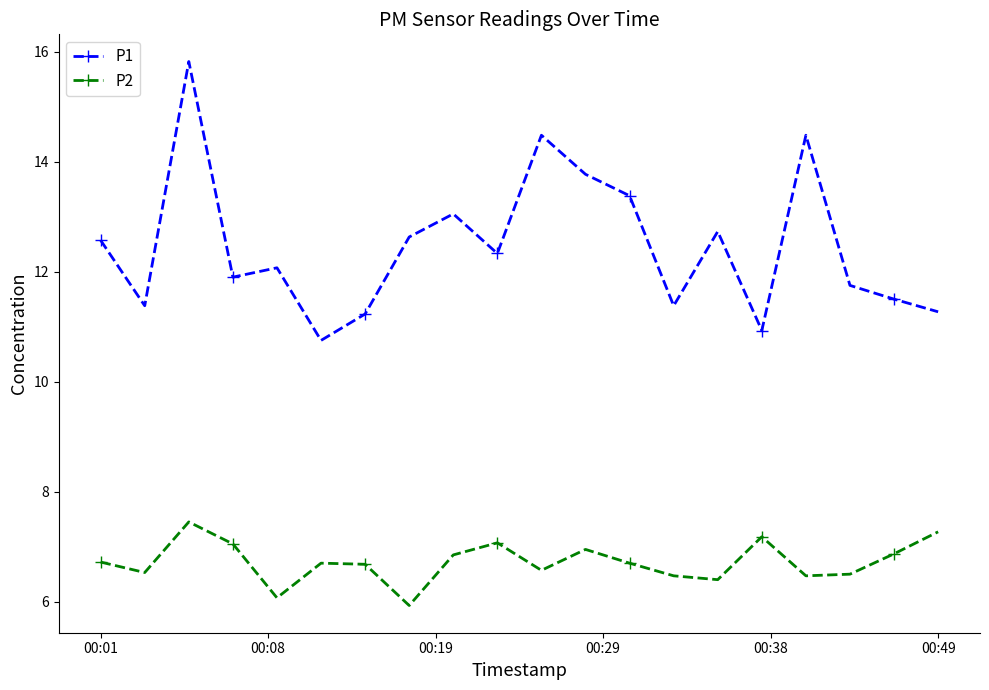

What is the lowest value of the P2 series?

5.9